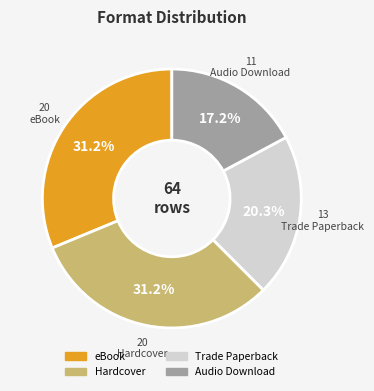

How many slices are in this pie chart?

4